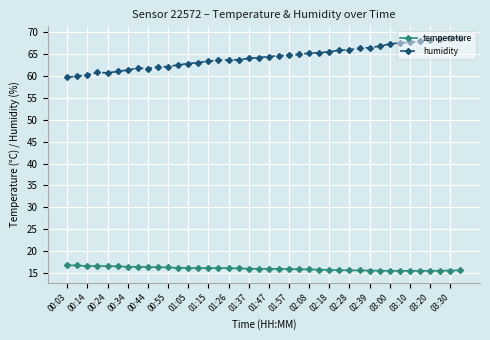

Which series has the largest total across all categories?

humidity